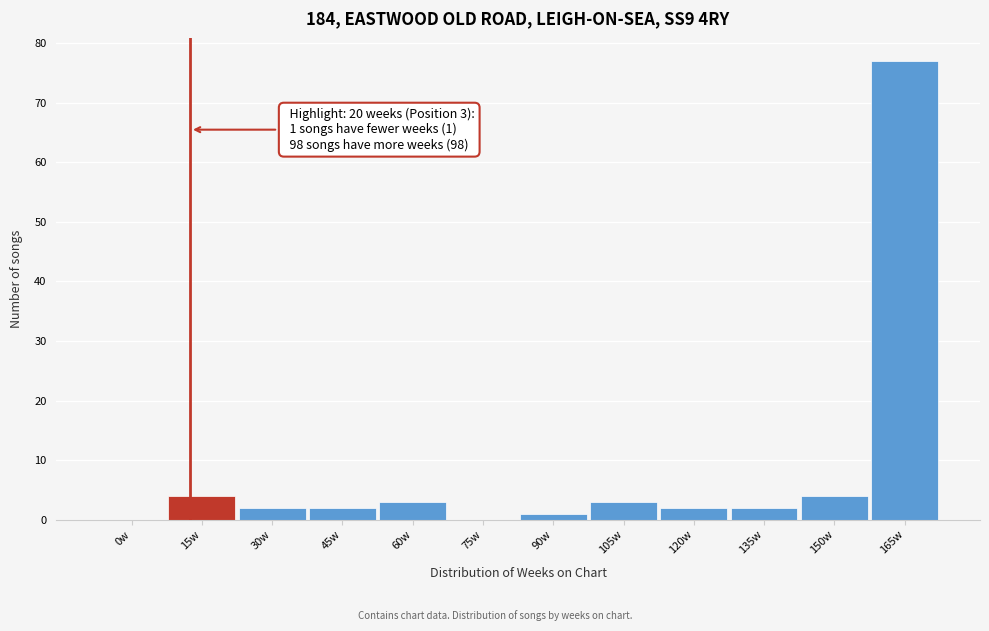

Reading left to right, list all the values displayed in this chart.

0w=0	15w=4	30w=2	45w=2	60w=3	75w=0	90w=1	105w=3	120w=2	135w=2	150w=4	165w=77